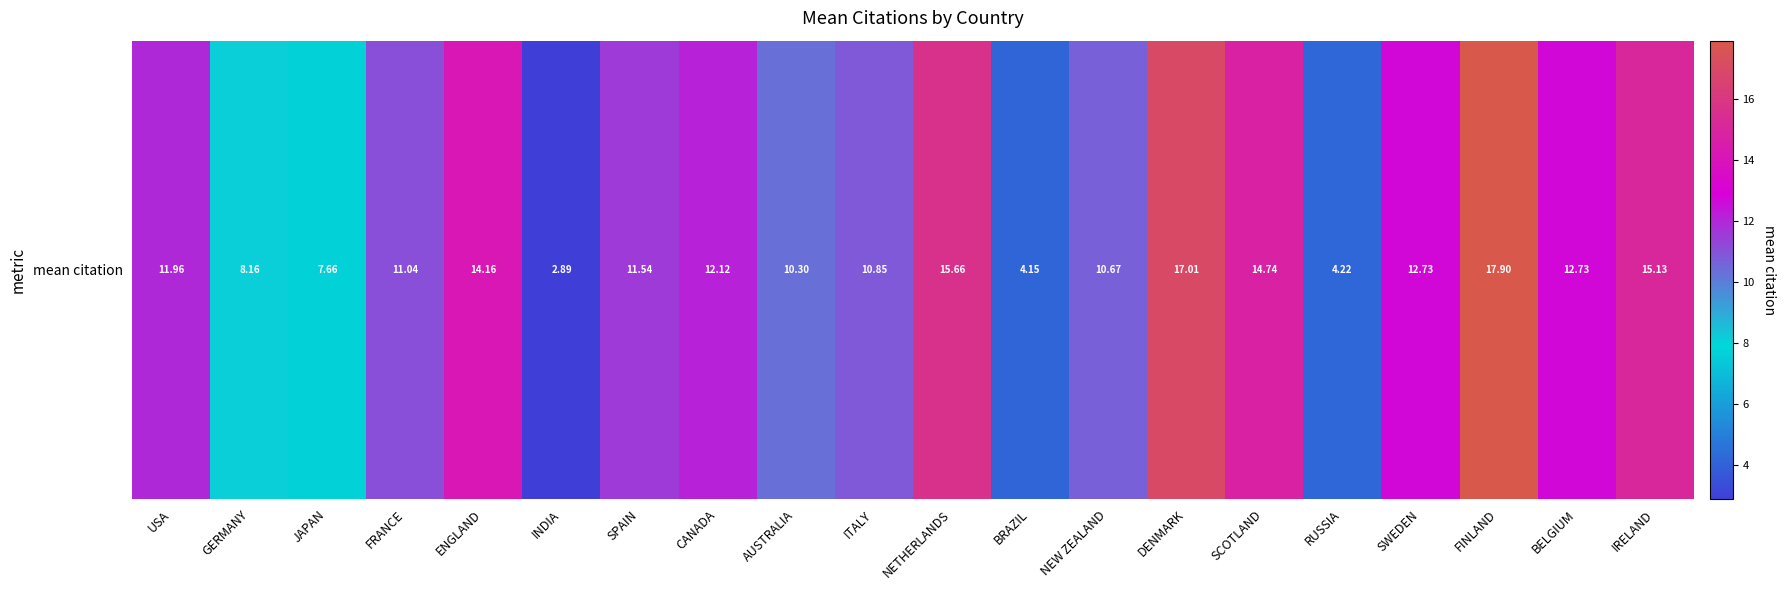

The chart shows a value of 17.8 at CANADA. True or false?

False